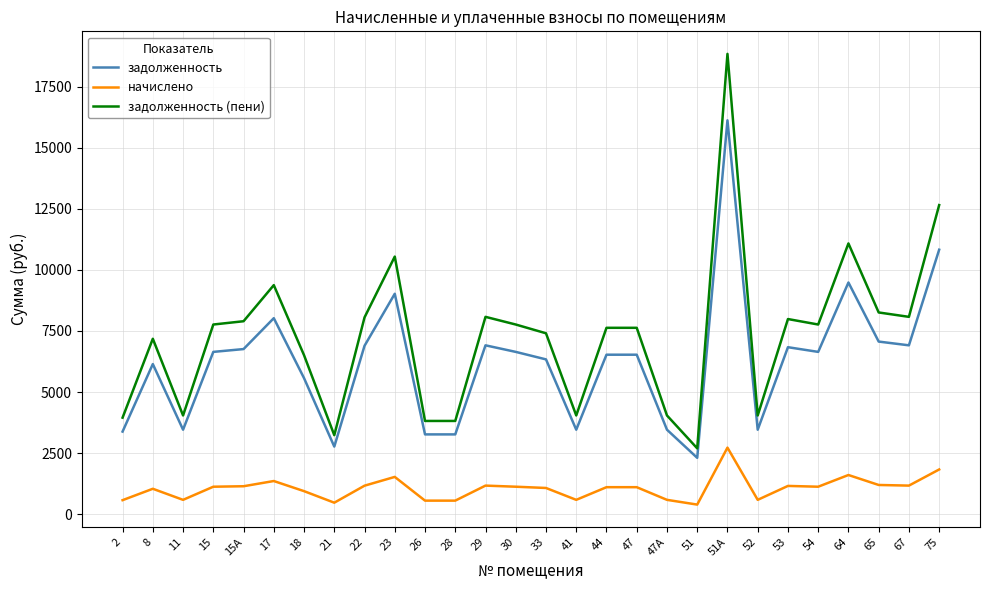

Which series changed the most between 21 and 54?

задолженность (пени)